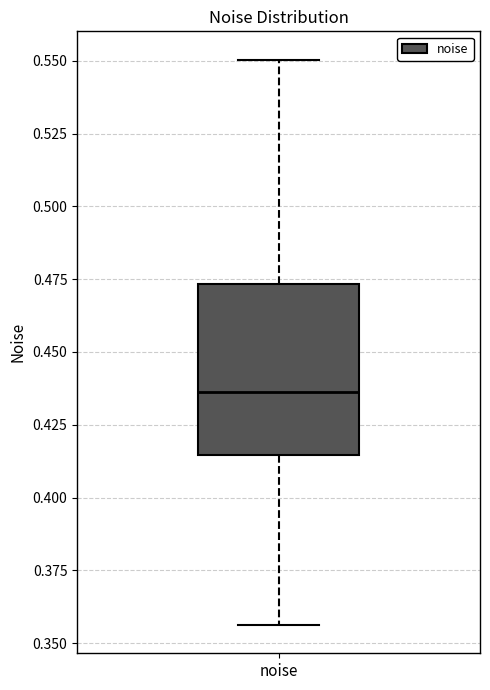

Transcribe this box plot: give where the median line is, the range the box spans, and where the two whiskers end, as read against the y-axis. The values are not printed on the chart, so give them approximately, as read against the axis.

median 0.435, box 0.415 to 0.475, whiskers 0.355 to 0.550